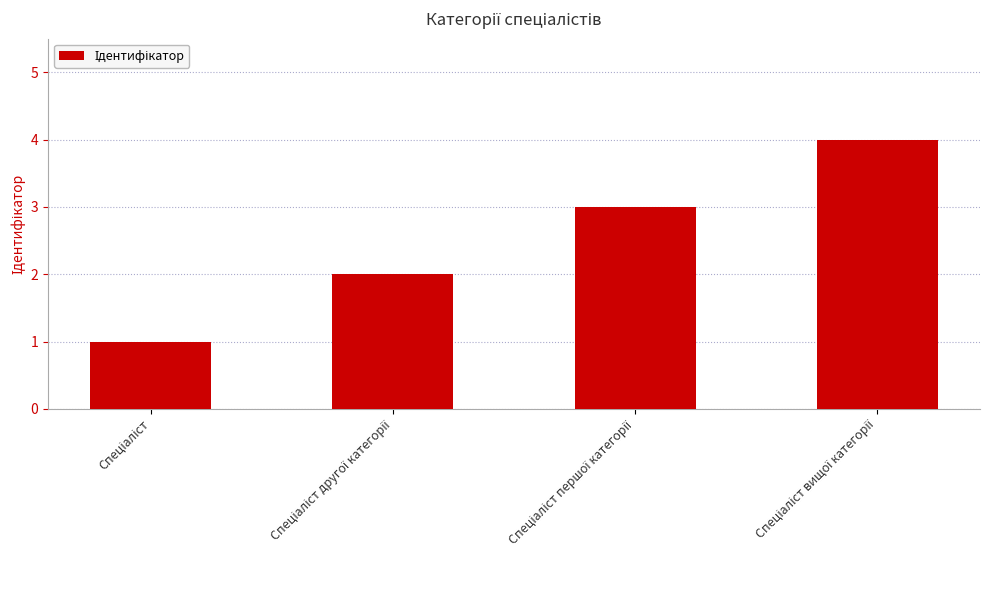

What is the maximum value shown in the chart?

4